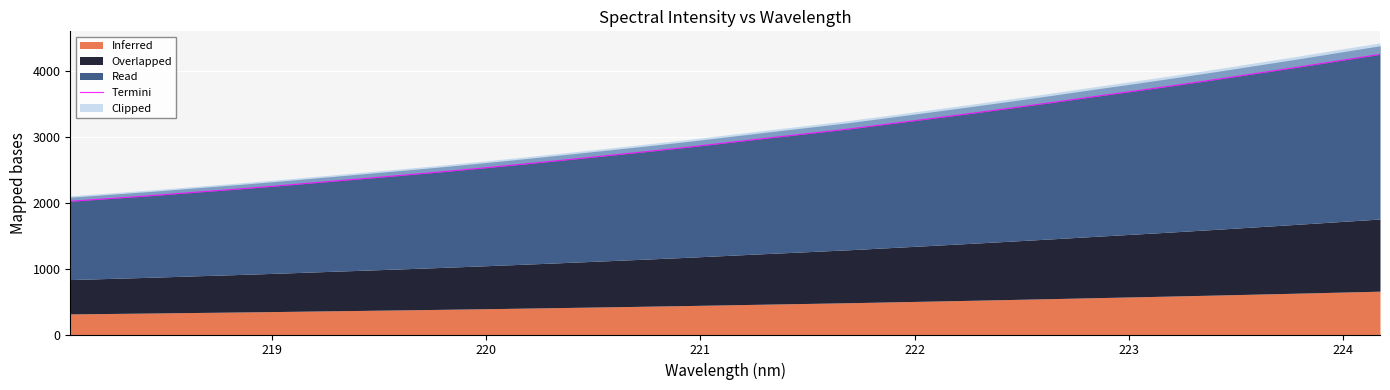

The value at 19 is 968.9. True or false?

False